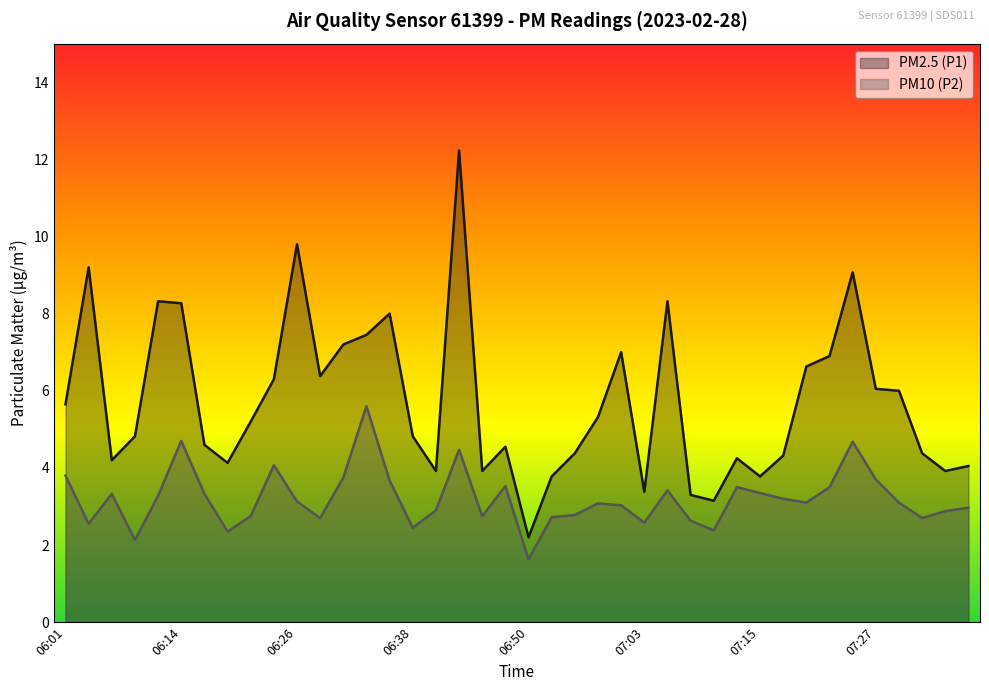

True or false: PM10 (P2) has more than 1 points higher than both neighbors.

True